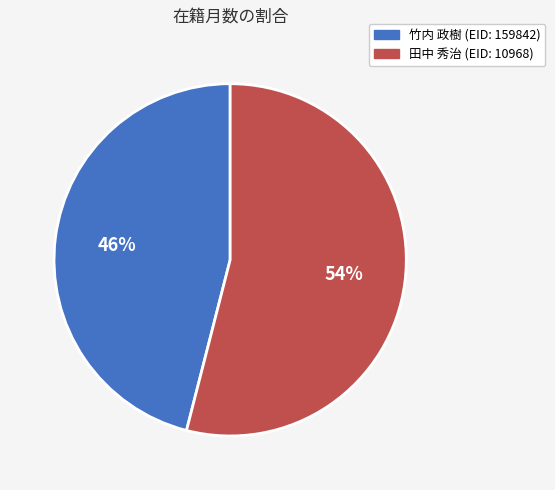

True or false: 竹内 政樹 (EID: 159842) accounts for 46% of the total.

True